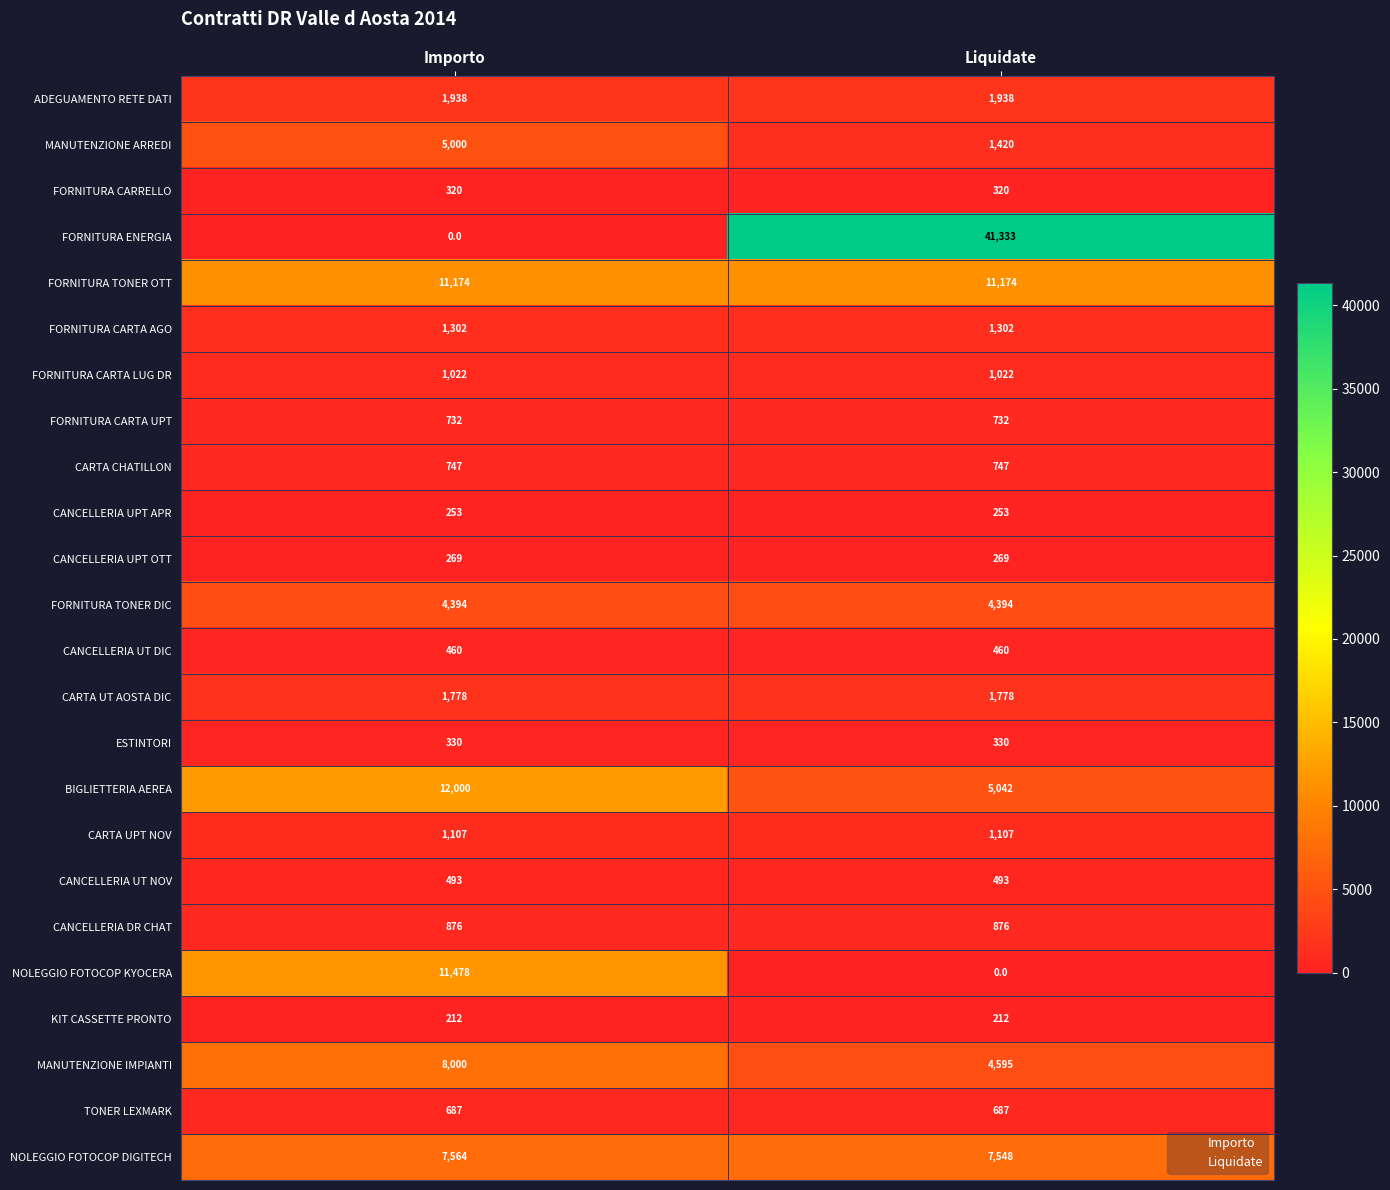

Is it true that CANCELLERIA UPT OTT equals 462 at Importo?

False